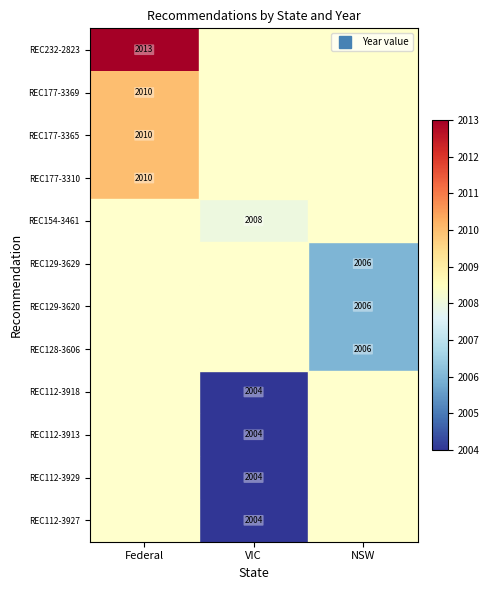

What is the lowest value of the REC129-3620 series?

2006.0